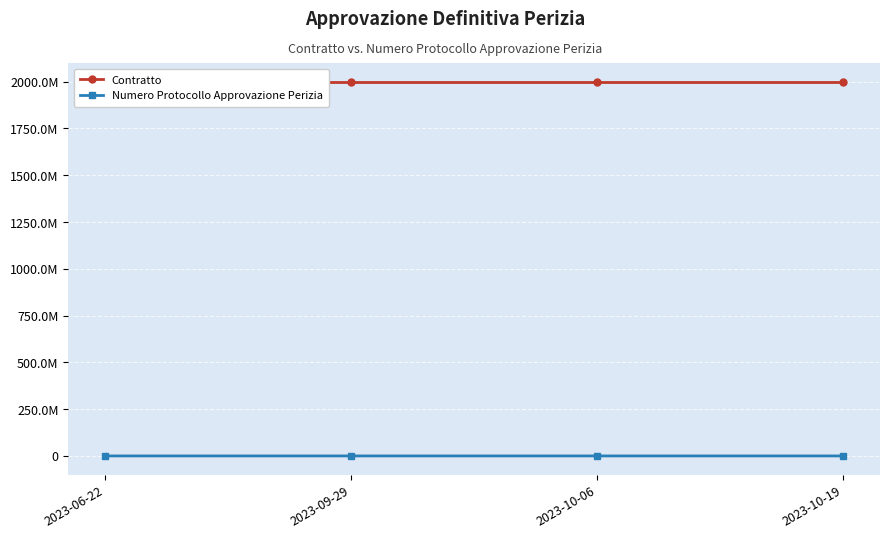

What are all the series names shown in the legend?

Contratto, Numero Protocollo Approvazione Perizia